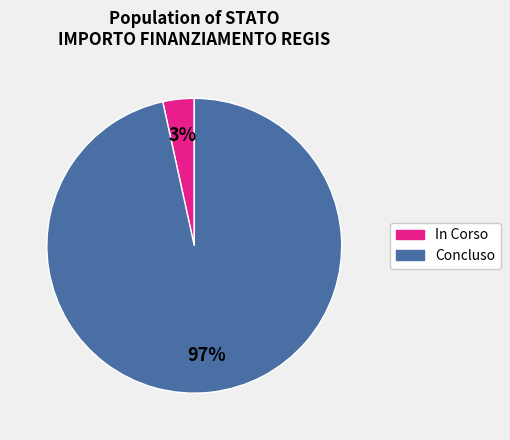

To the nearest percent, what is the average slice percentage?

50%